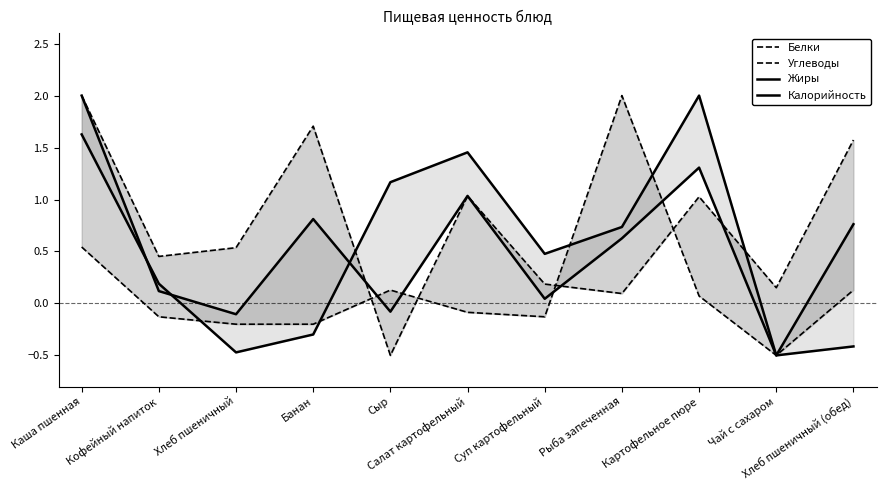

How many lines are shown in the chart?

4